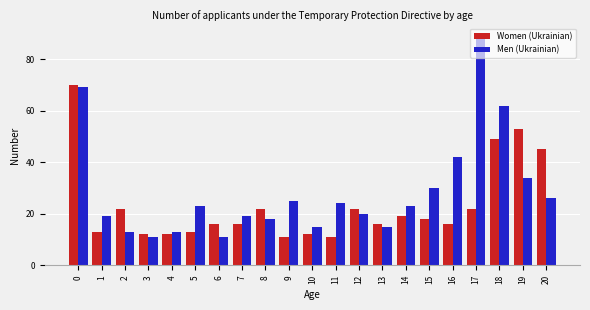

What is the value of the Men (Ukrainian) bar at the 20th from the left?

34